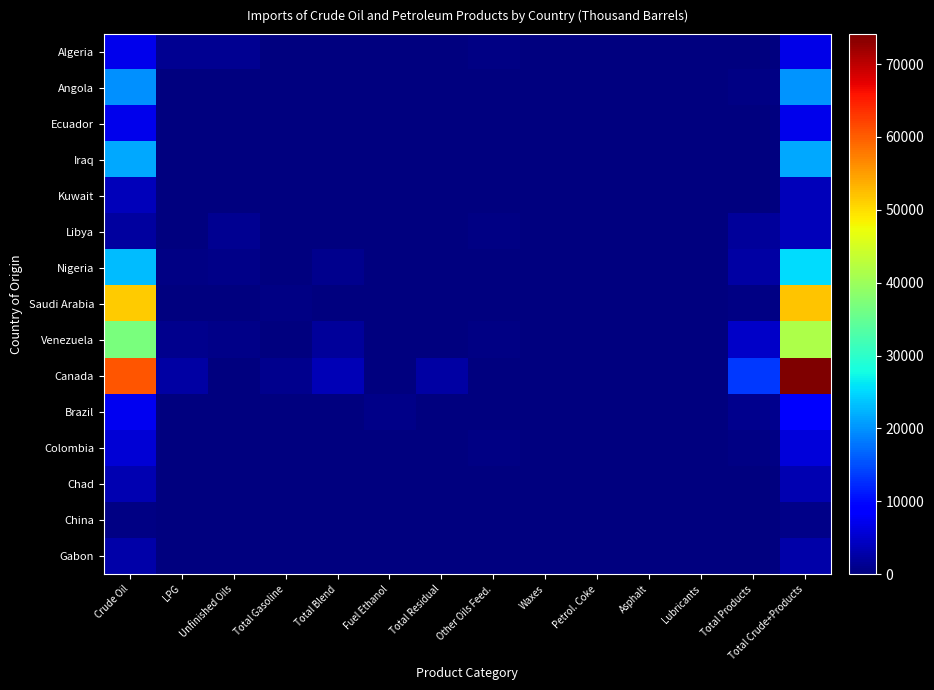

Which series has the largest range (max minus min)?

Canada